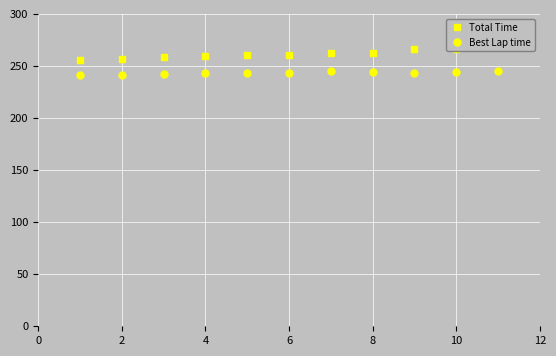

Rank the series by their average value, from highest to lowest.

Total Time, Best Lap time